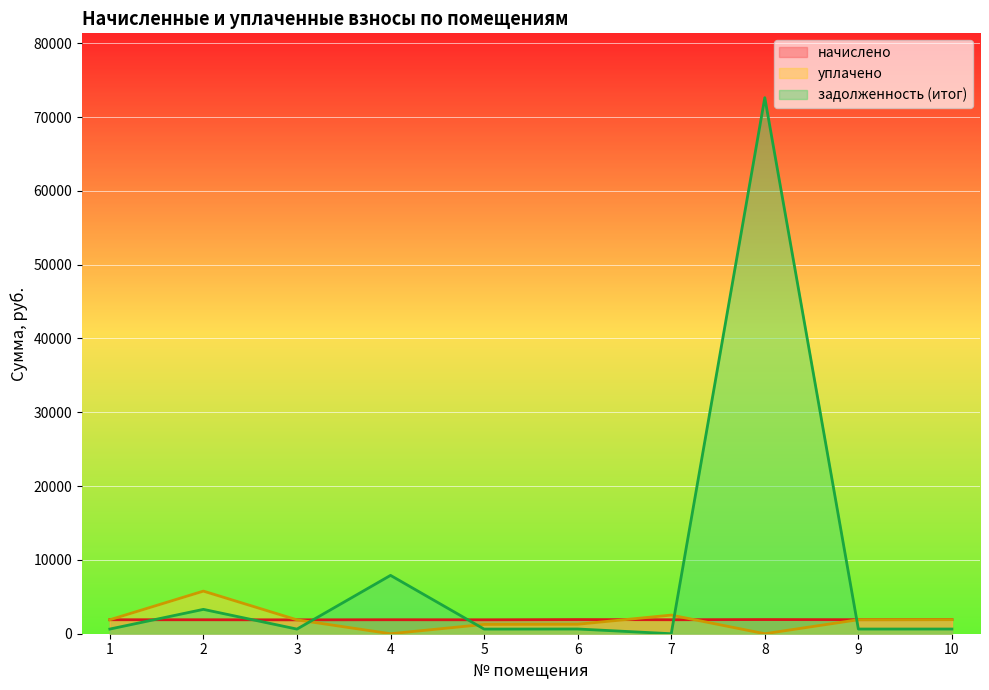

How many intersections are there between задолженность (итог) and начислено?

6